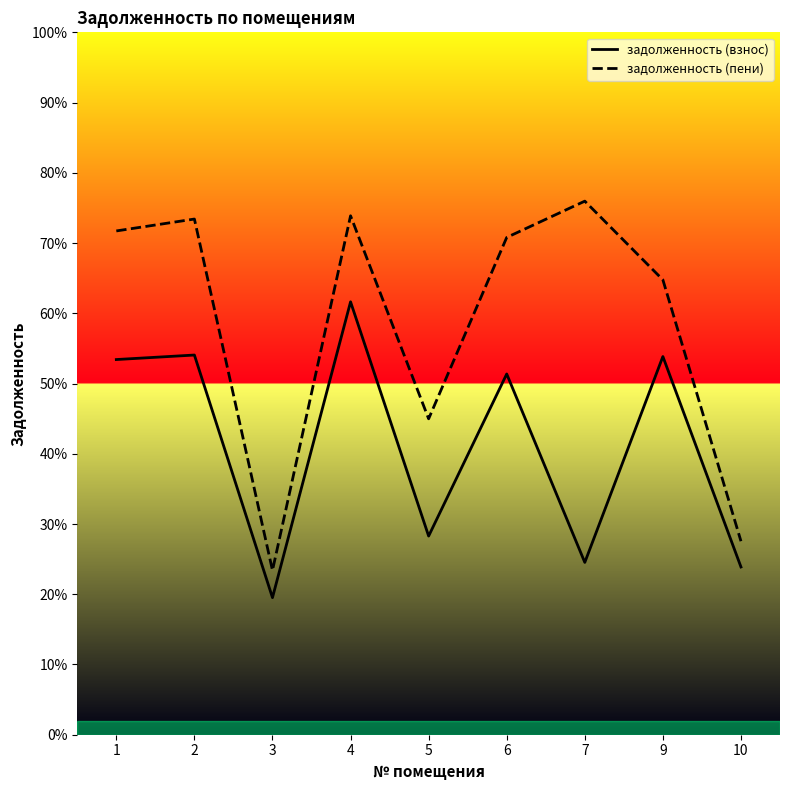

Does the chart display data point markers on the line(s)?

No